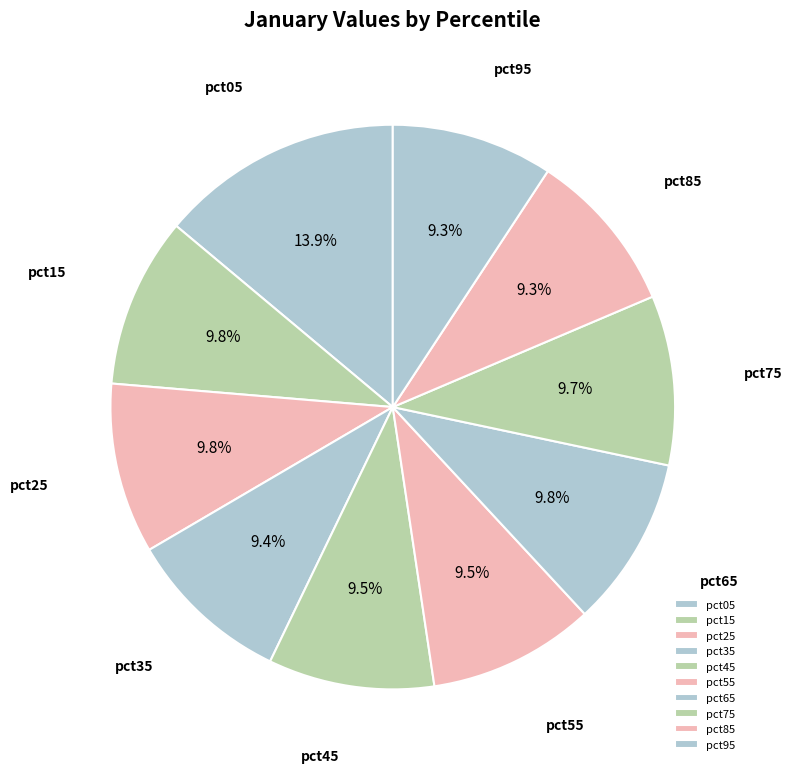

Does pct45 represent more than half of the total?

No